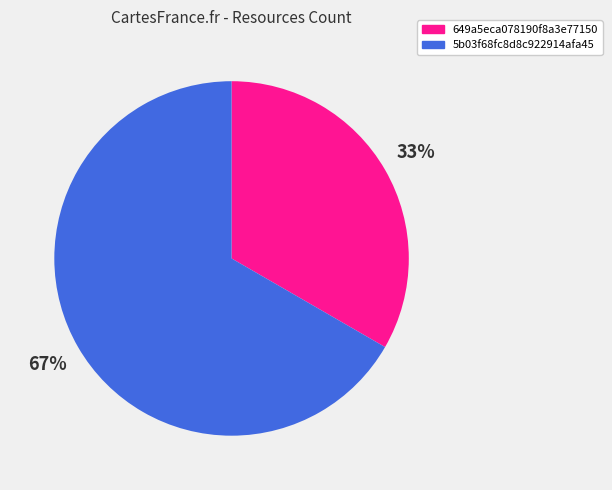

Is 649a5eca078190f8a3e77150 the majority of the pie?

No